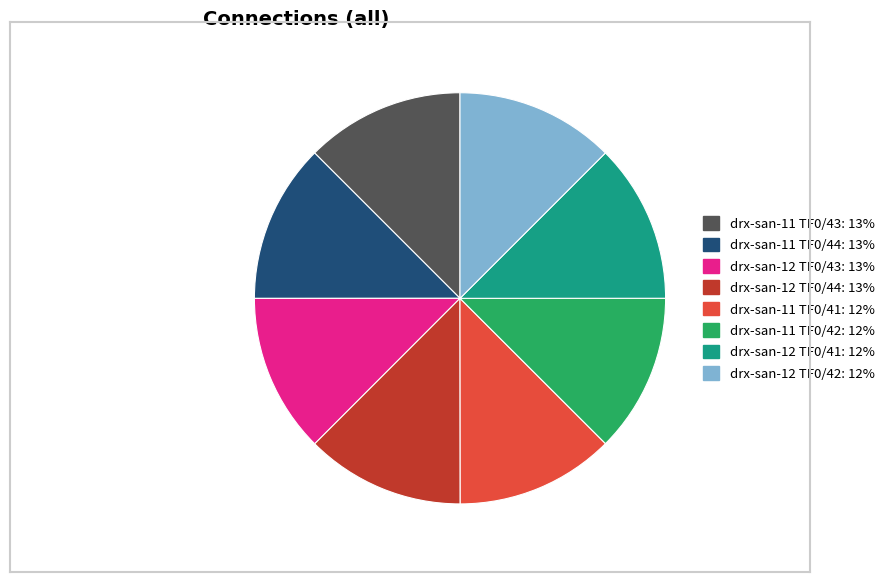

The drx-san-12 TF0/43 slice represents 13% of the pie. True or false?

True